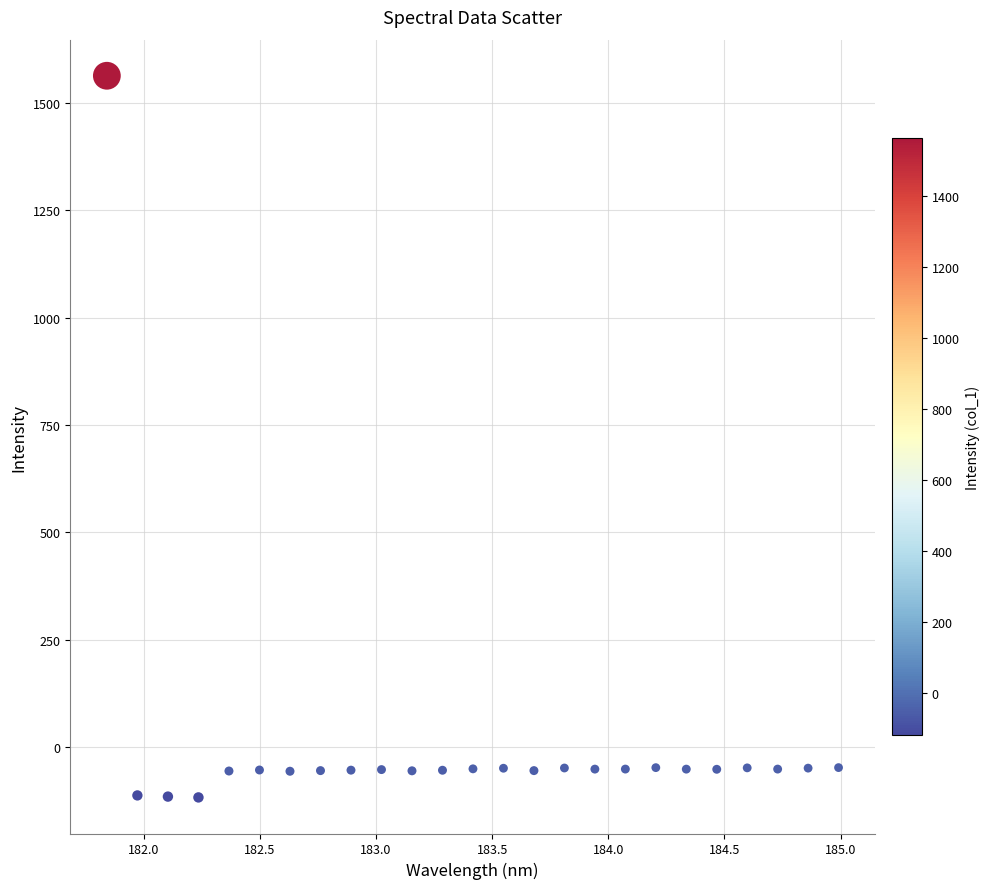

What is the range of Y values (max minus min)?

1681.1